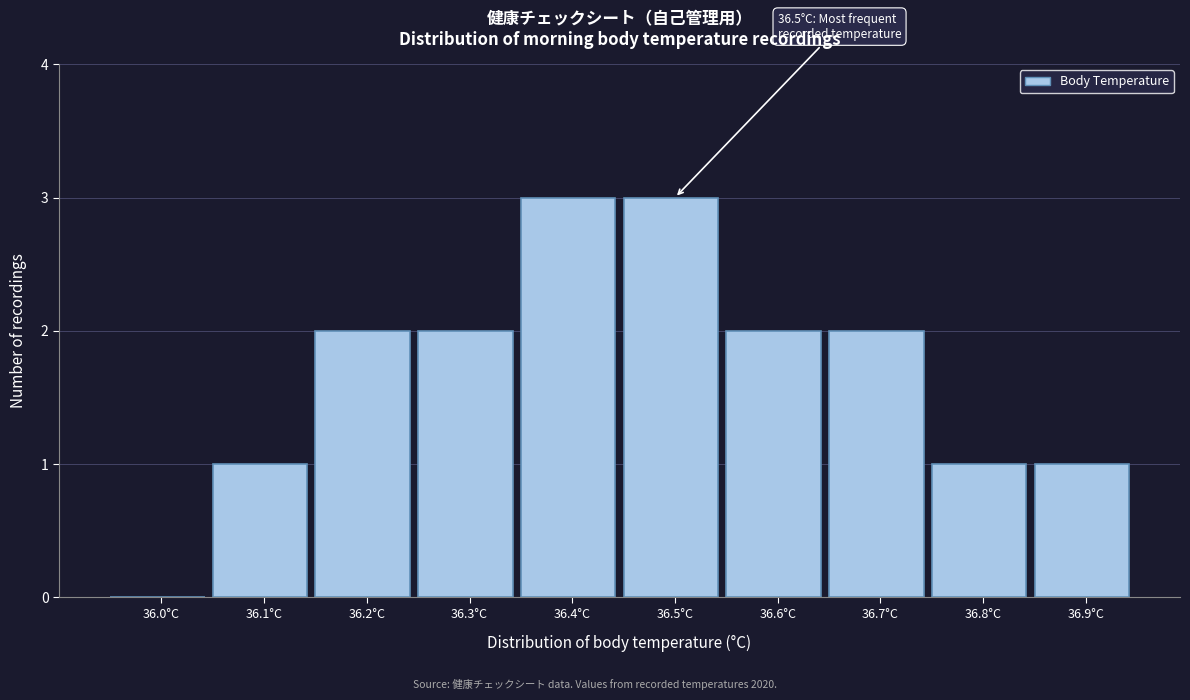

Reading right to left, what are all the values shown in this chart?

36.9°C=1	36.8°C=1	36.7°C=2	36.6°C=2	36.5°C=3	36.4°C=3	36.3°C=2	36.2°C=2	36.1°C=1	36.0°C=0